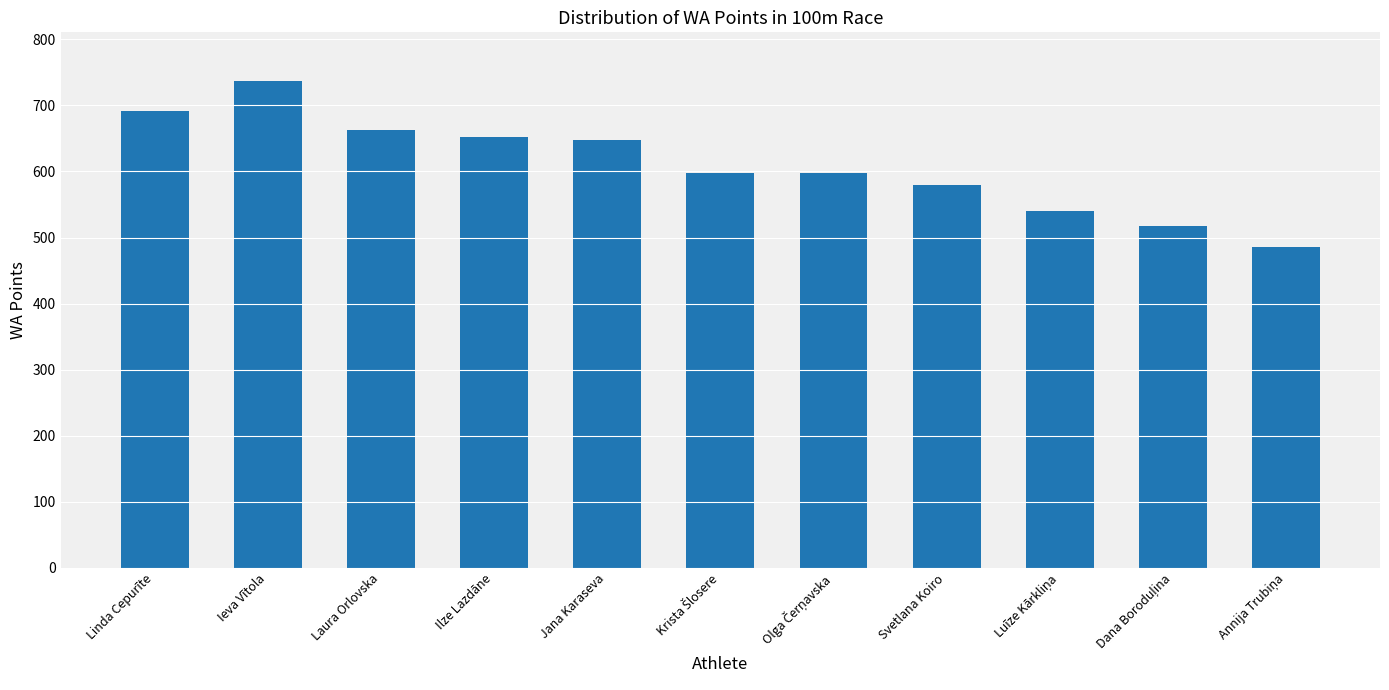

At which label does the data first exceed 597?

Linda Cepurīte